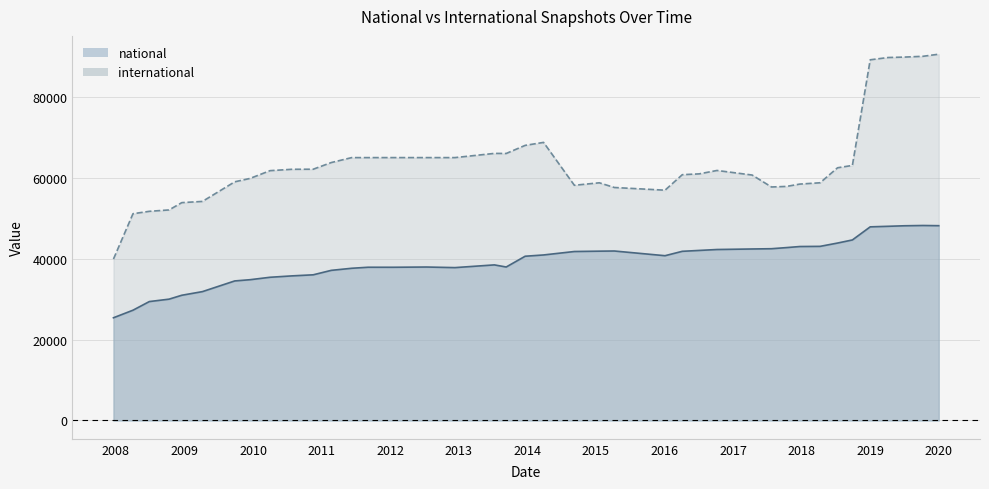

What is the value of the national point at the 29th from the left?

42441